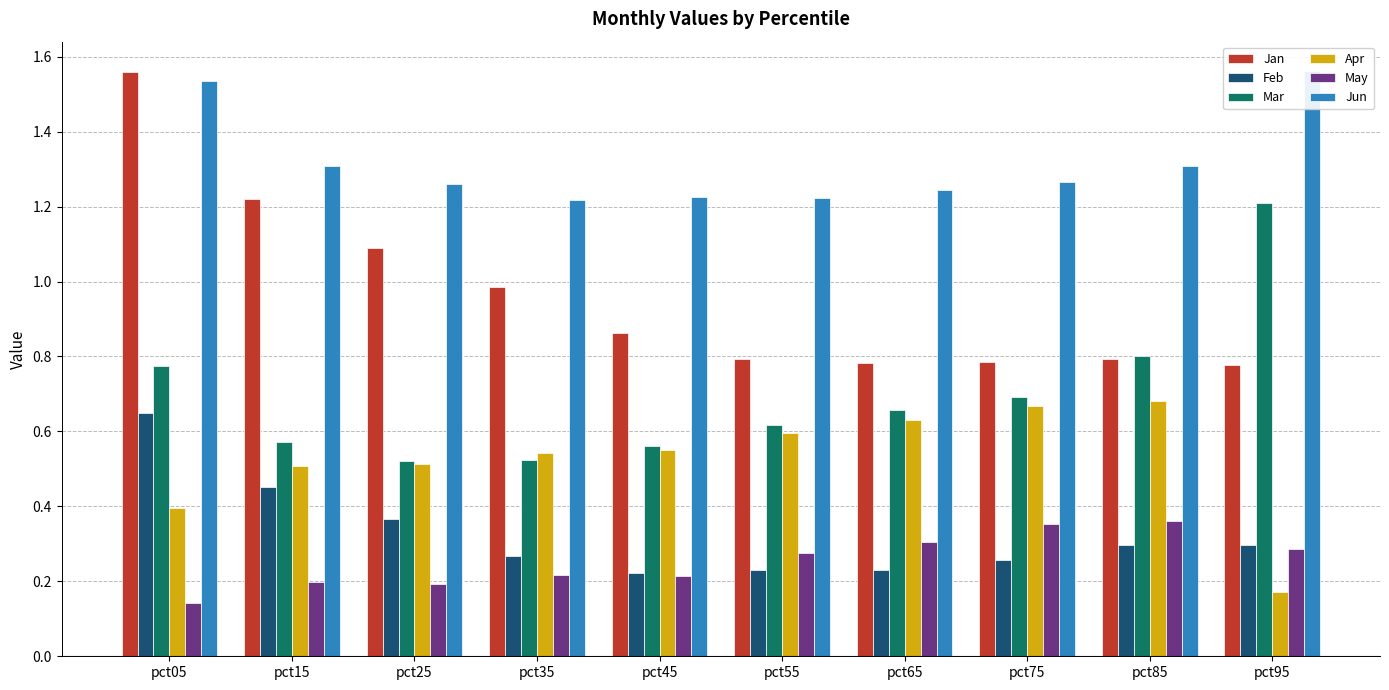

List the series in order of their peak value, lowest first.

May, Feb, Apr, Mar, Jan, Jun